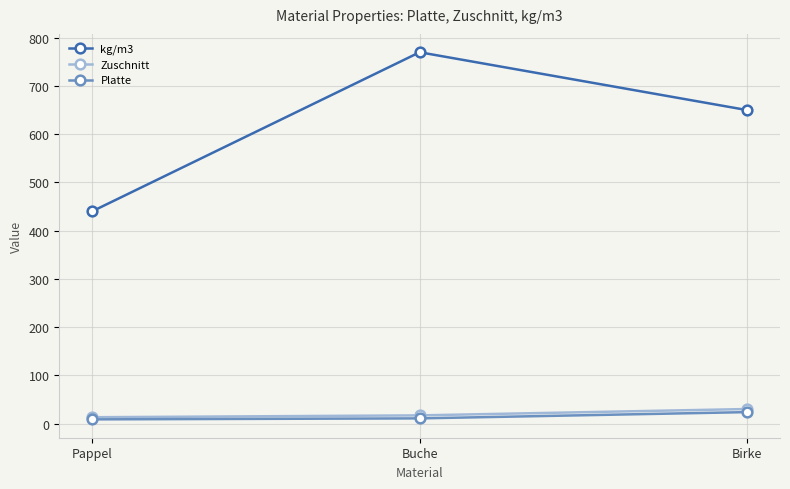

Which series has the largest total across all categories?

kg/m3